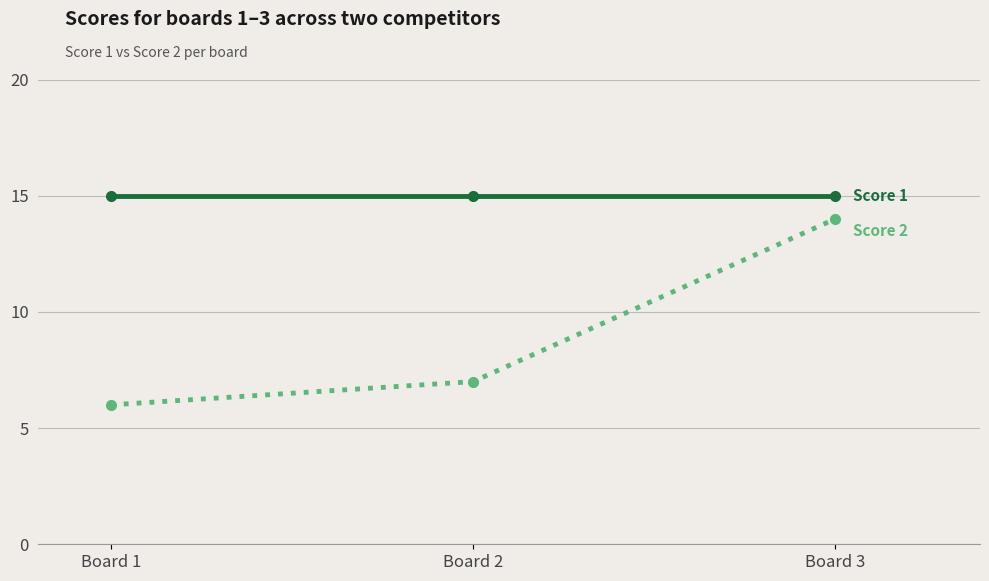

What is the total value across all series at Board 2?

22